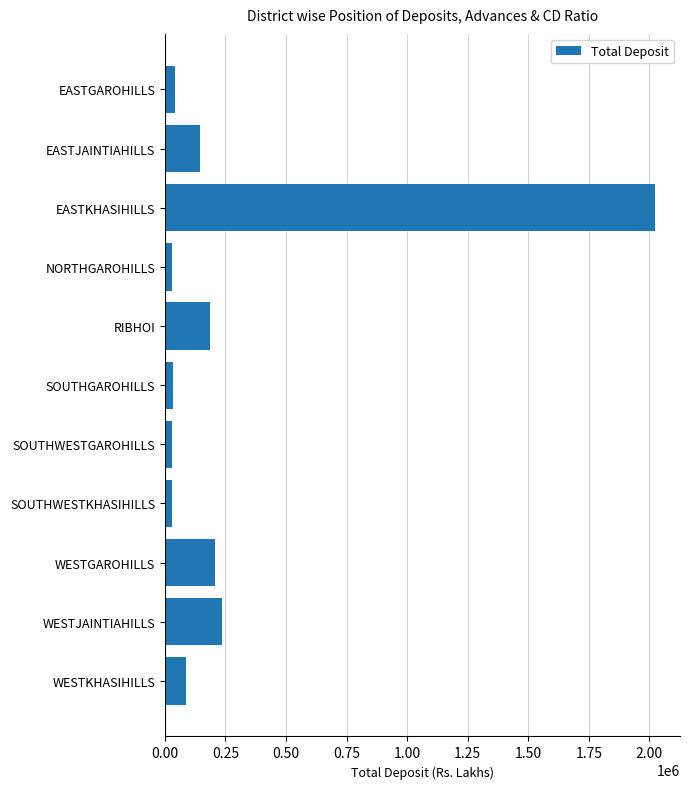

What is the change in value from EASTKHASIHILLS to WESTKHASIHILLS?

-1935837.4